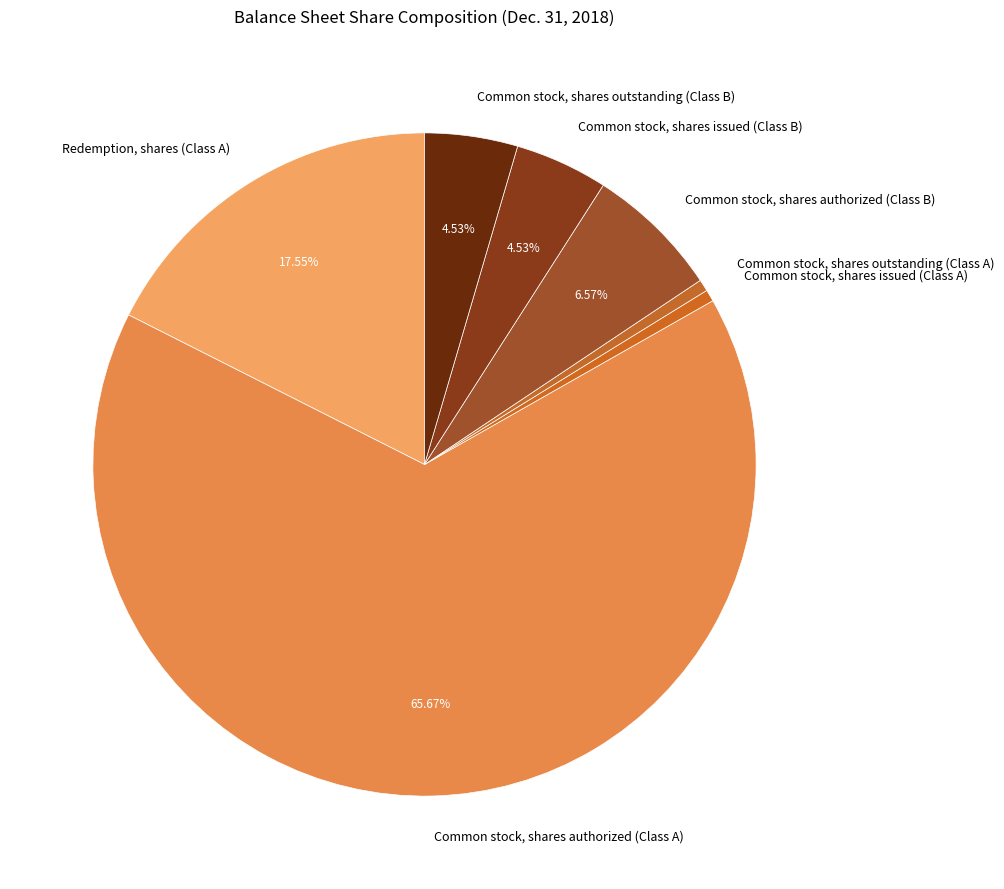

Is the sum of Redemption, shares (Class A) and Common stock, shares issued (Class A) greater than half?

No